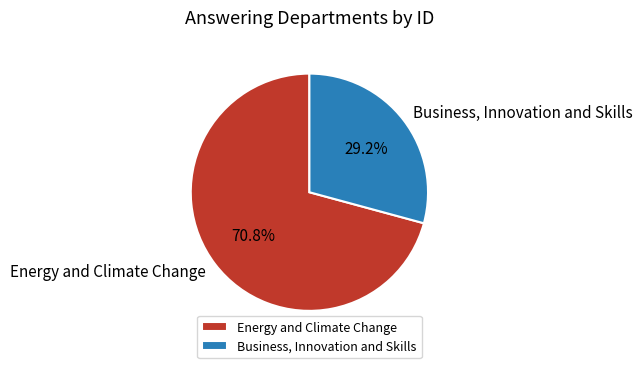

To the nearest percent, what is the average slice percentage?

50%